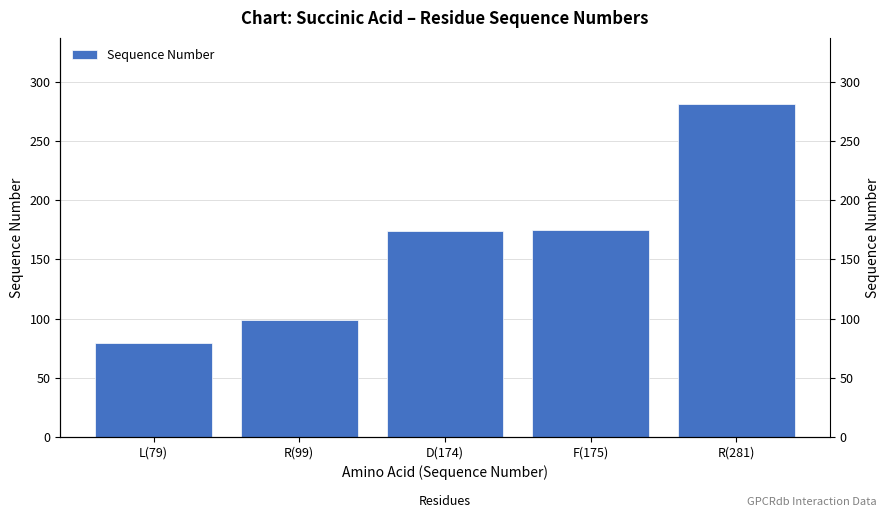

How many data points are above 174?

2